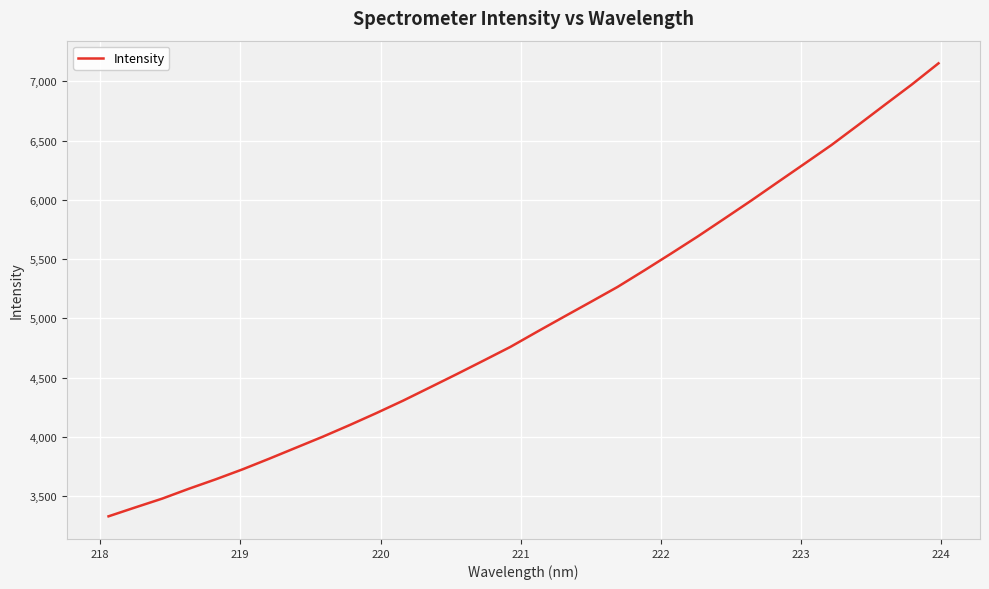

What is the smallest value displayed?

3330.2